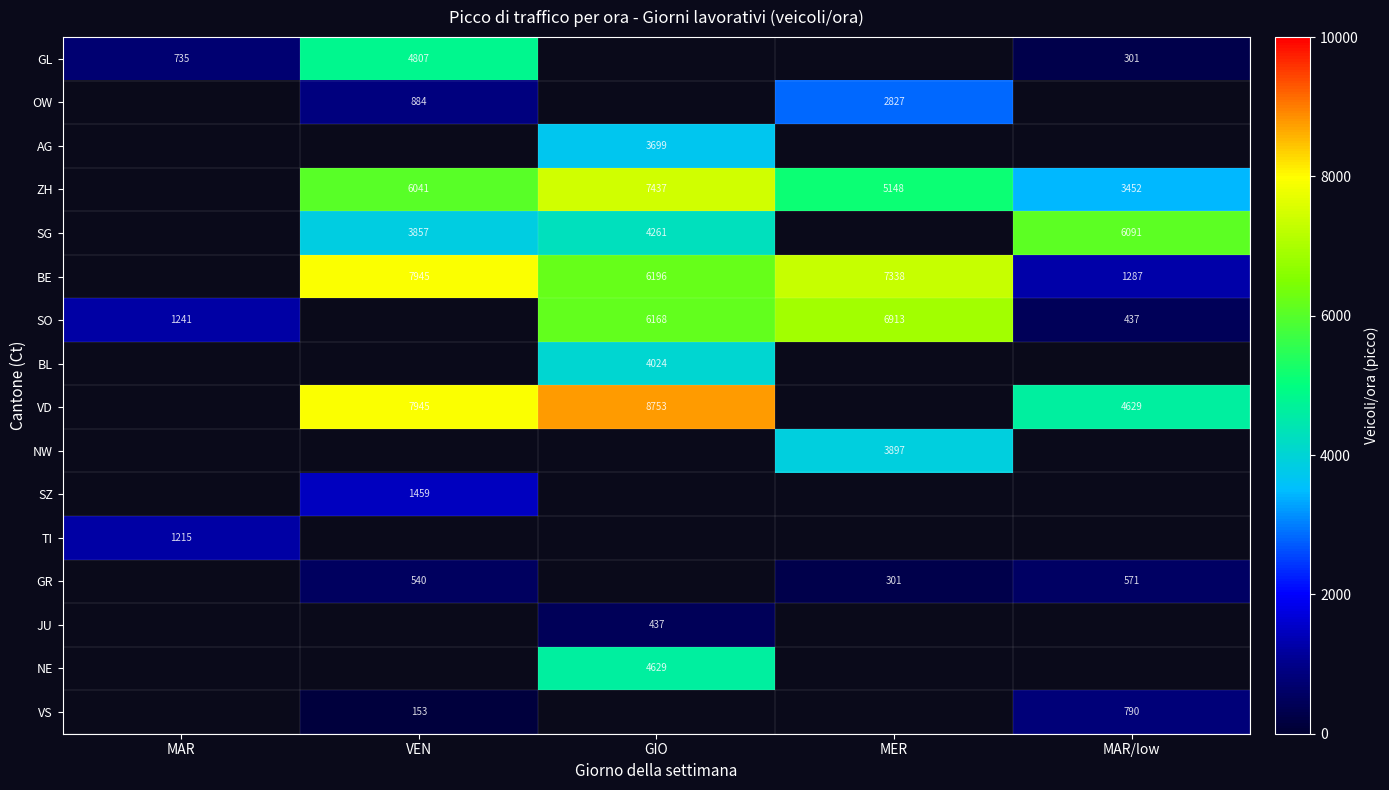

The value of ZH at MAR/low is 3452. True or false?

True